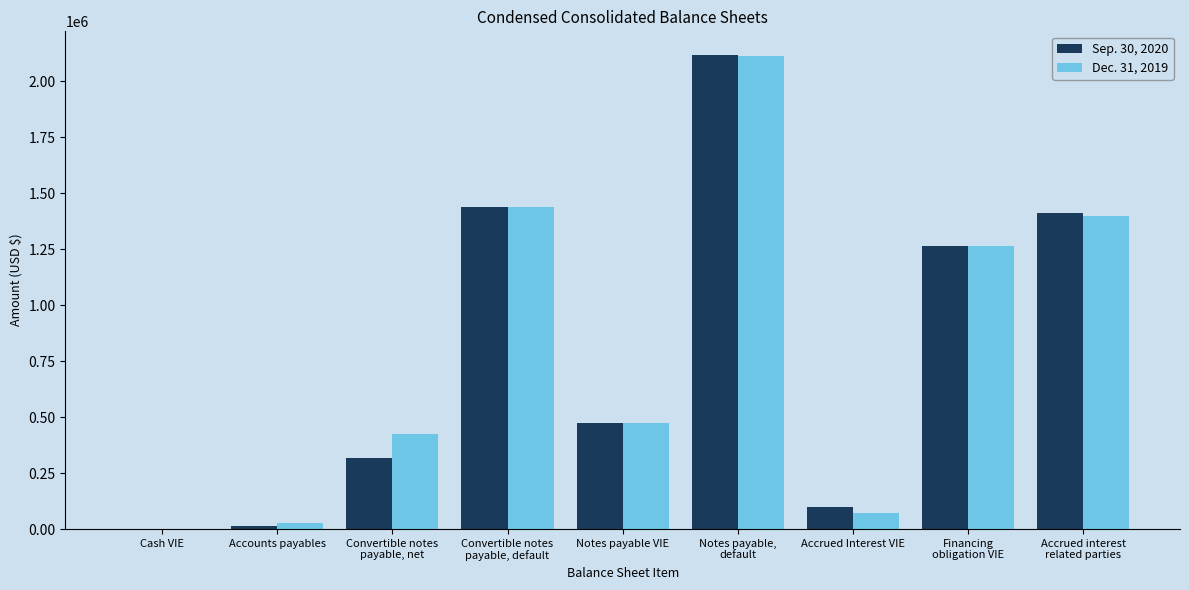

The Dec. 31, 2019 series shows 775670 at Notes payable VIE. True or false?

False